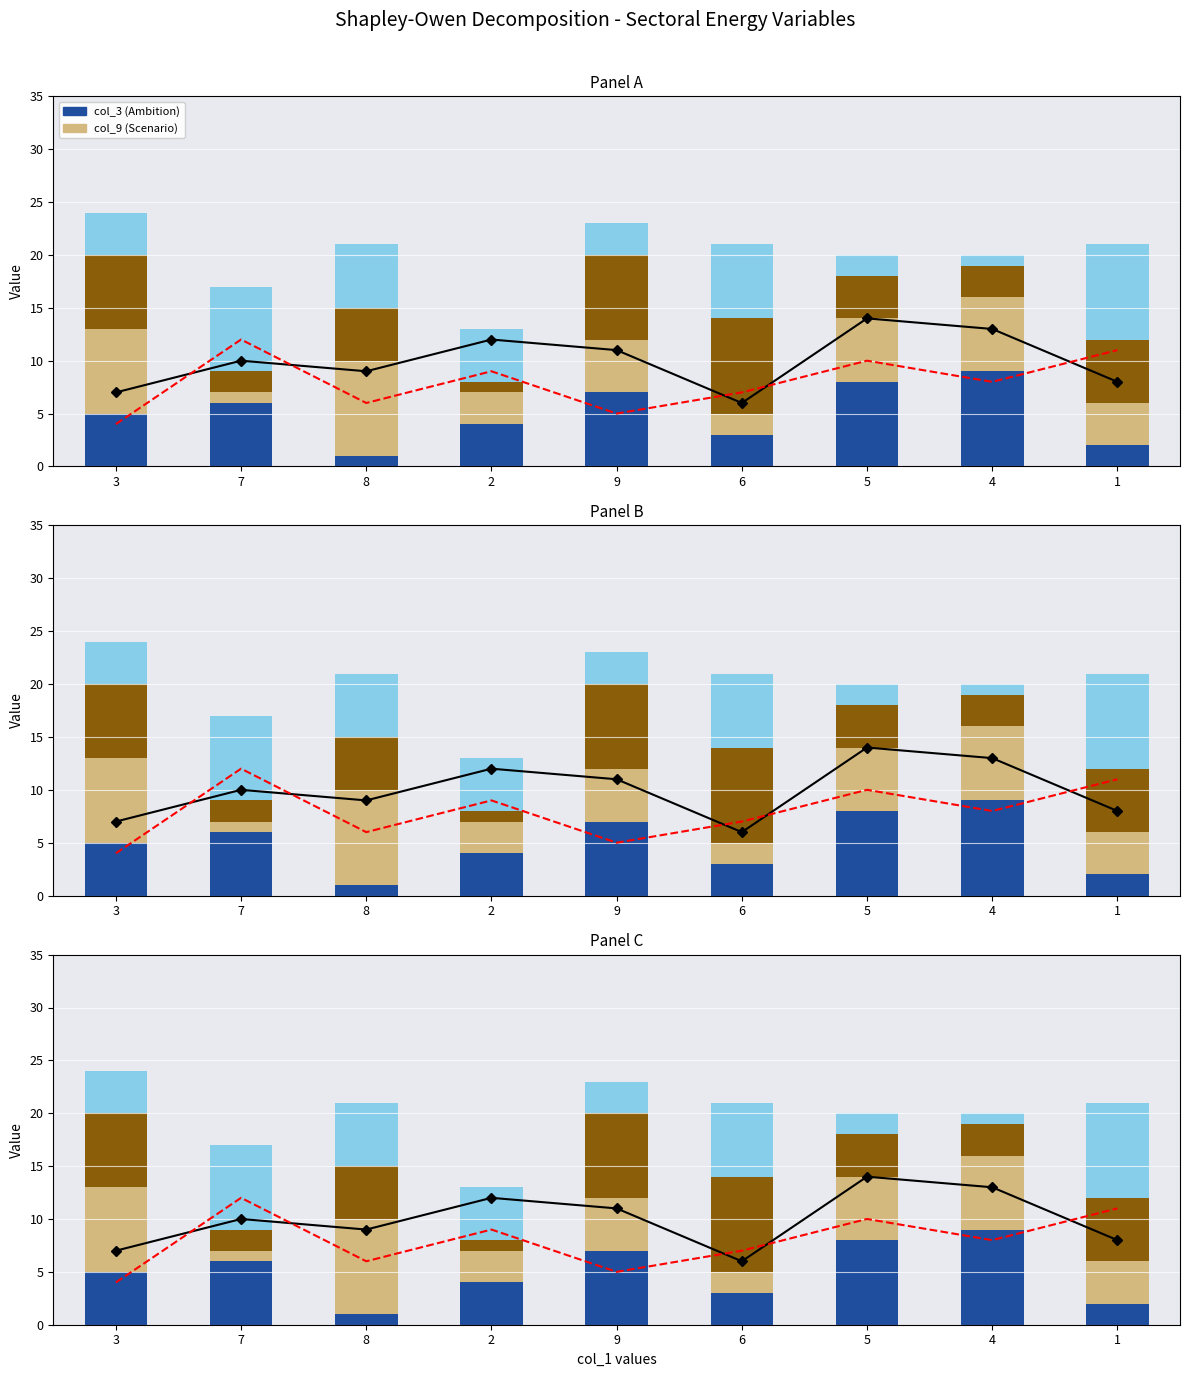

What is the label of the 7th bar from the right?

8